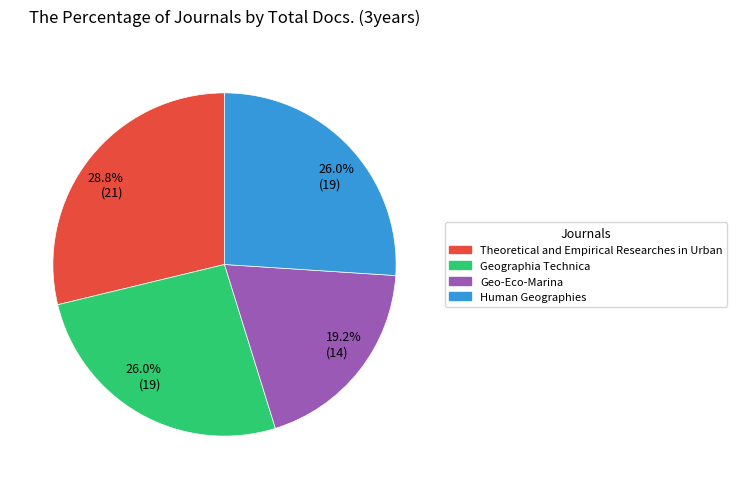

Is it true that Human Geographies is 39% of the pie?

False